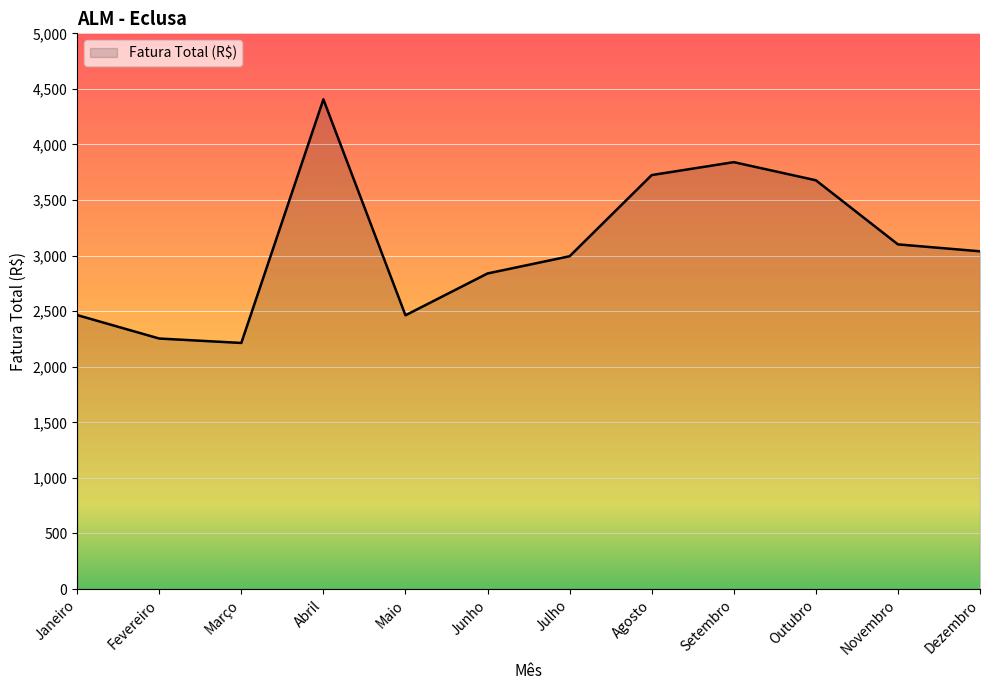

The chart shows a value of 6235.1 at Setembro. True or false?

False